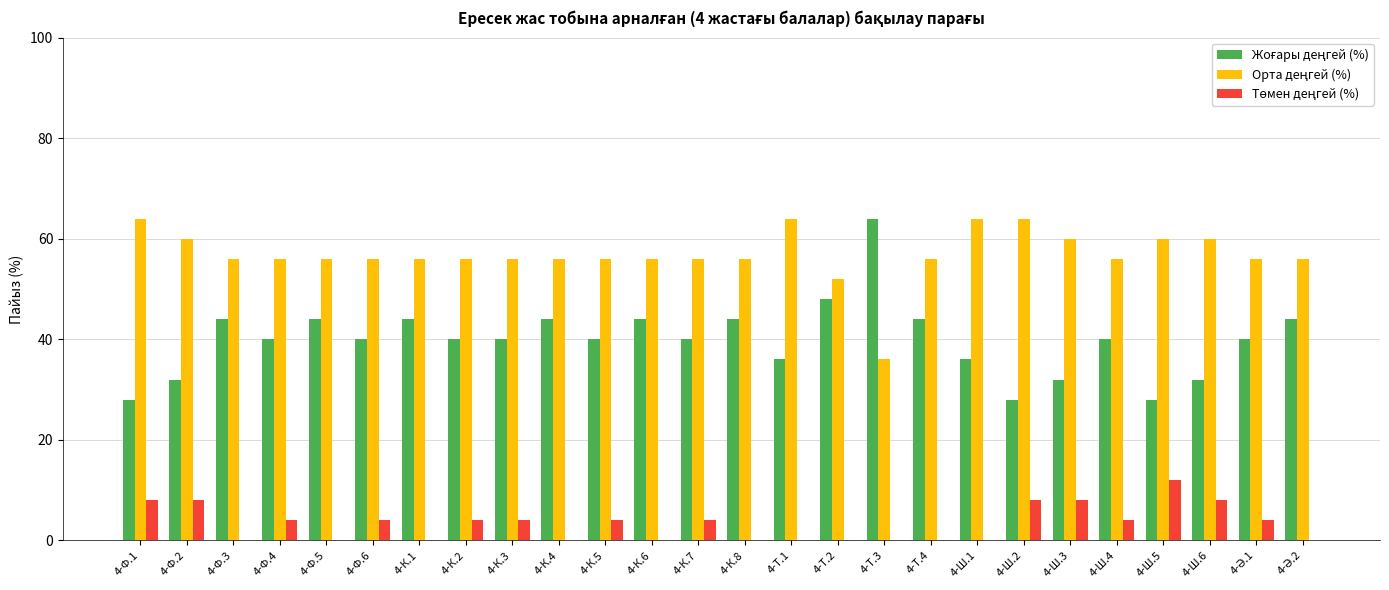

What is the maximum value shown in the chart?

64